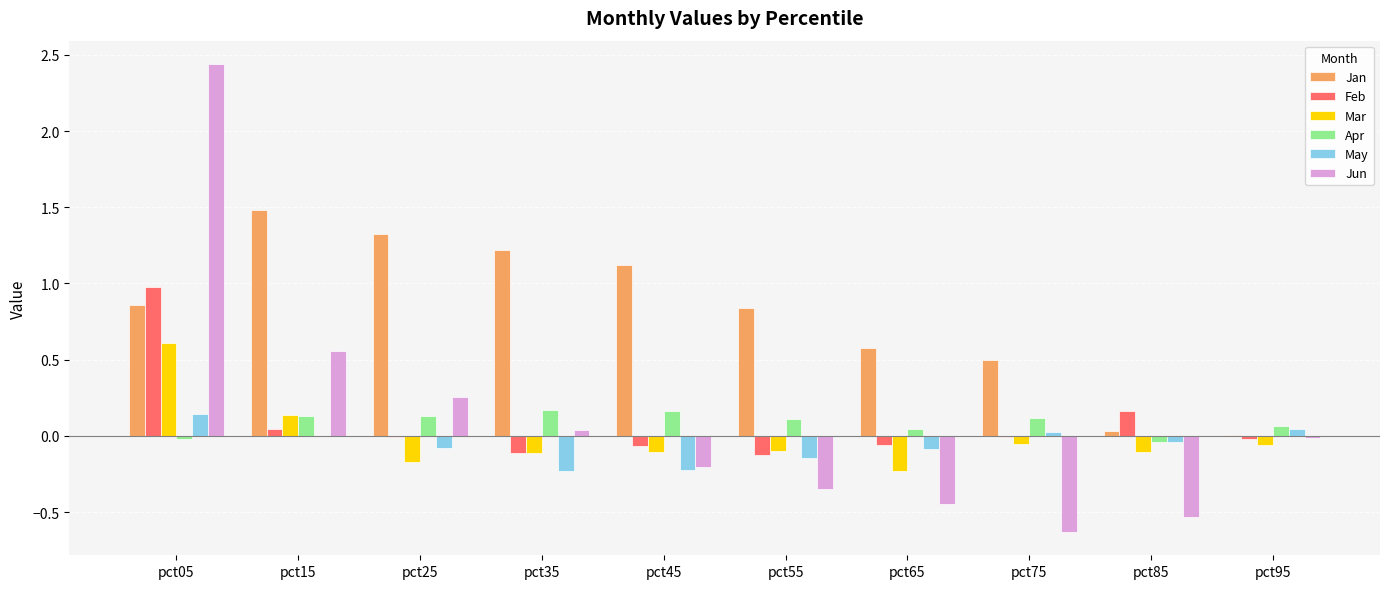

Which series has the largest total across all categories?

Jan